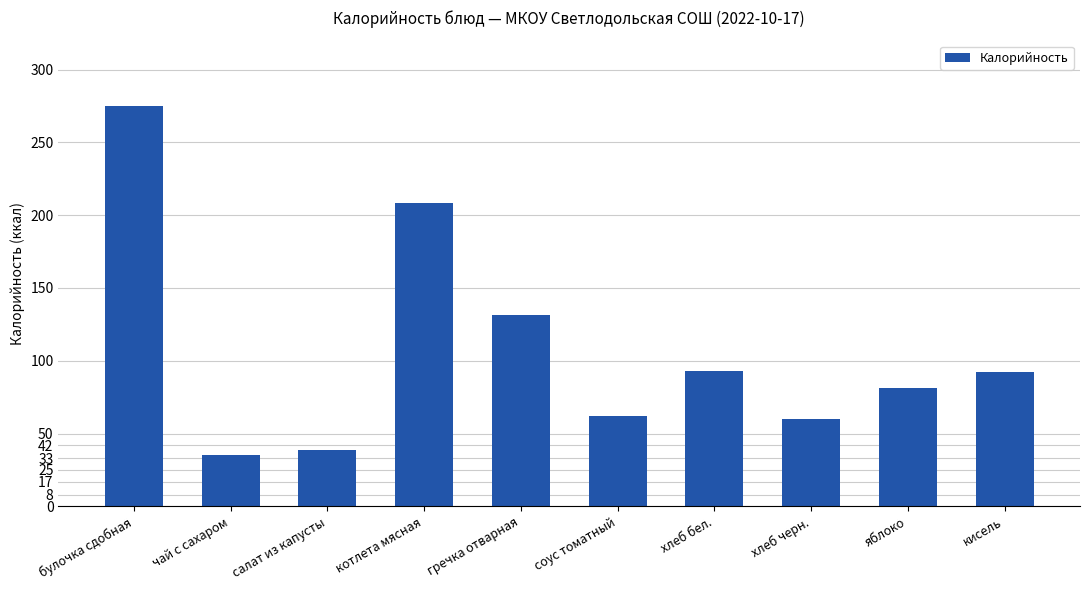

What is the maximum value shown in the chart?

275.0